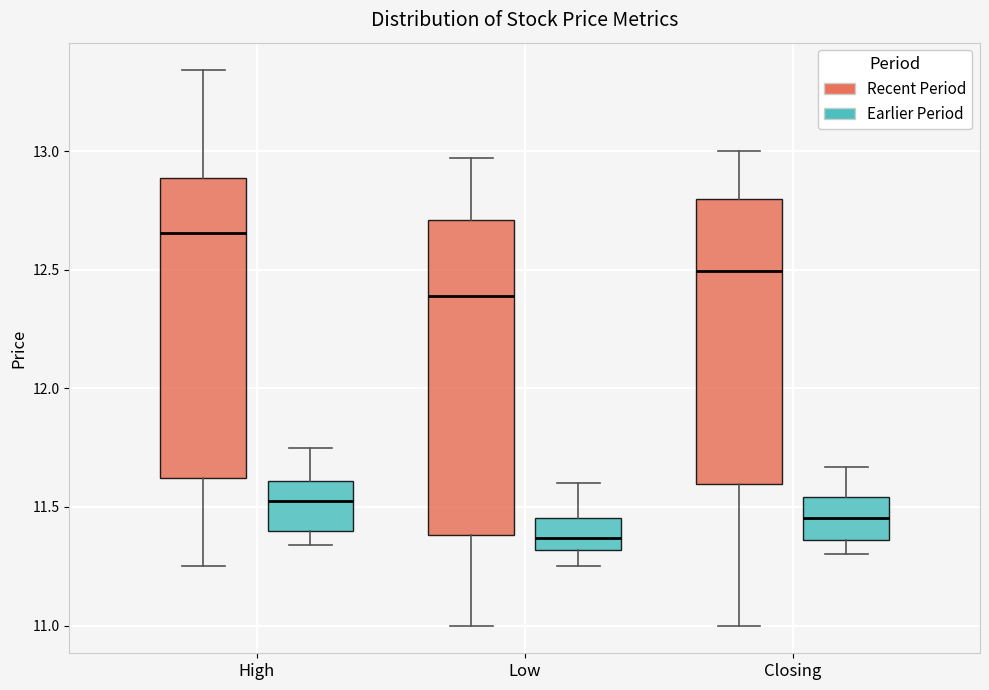

Where does the upper whisker of the box for Low (Recent Period) end on the y-axis? The values are not printed on the chart, so give them approximately, as read against the axis.

12.95